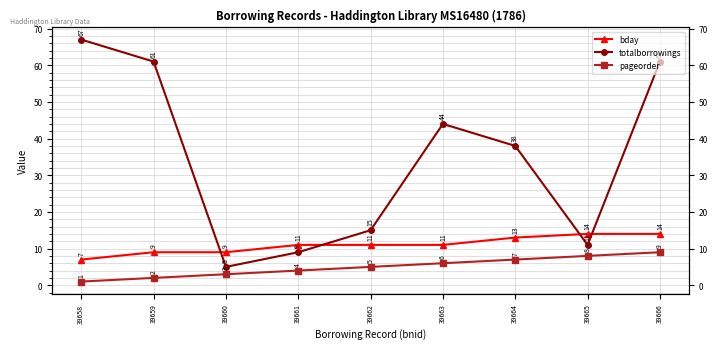

True or false: pageorder and bday cross at least once.

False